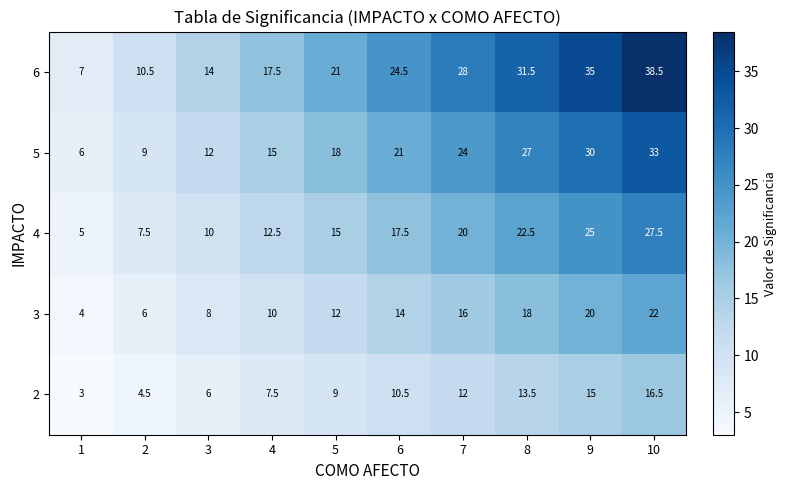

The value of 2 at 2 is 1.3. True or false?

False